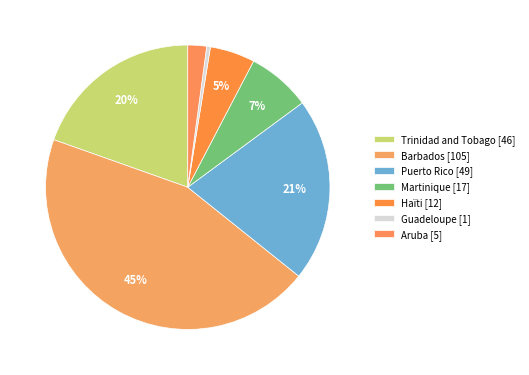

Does any single category account for the majority?

No